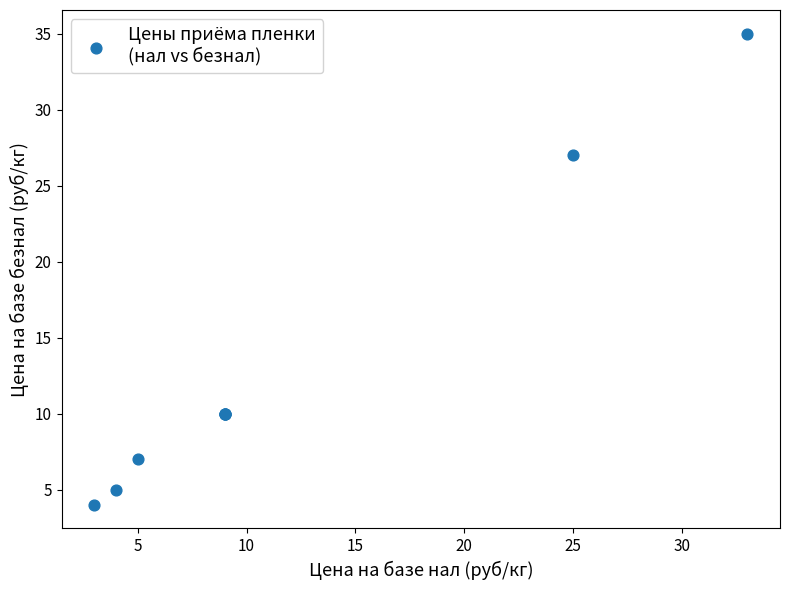

What Y value in the scatter plot is closest to 19?

27